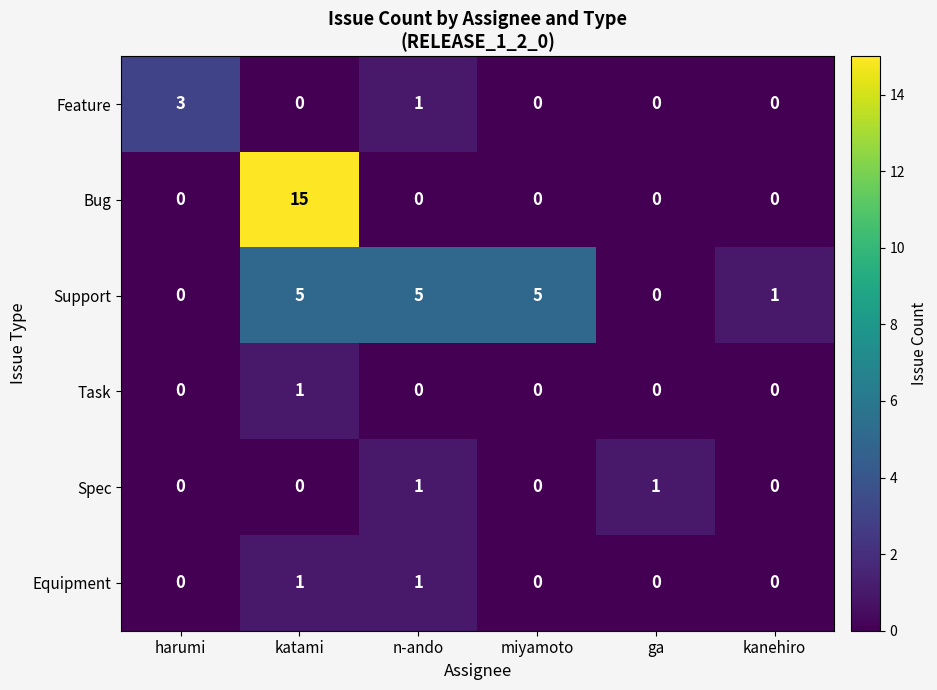

Which label corresponds to the largest value in the chart?

katami